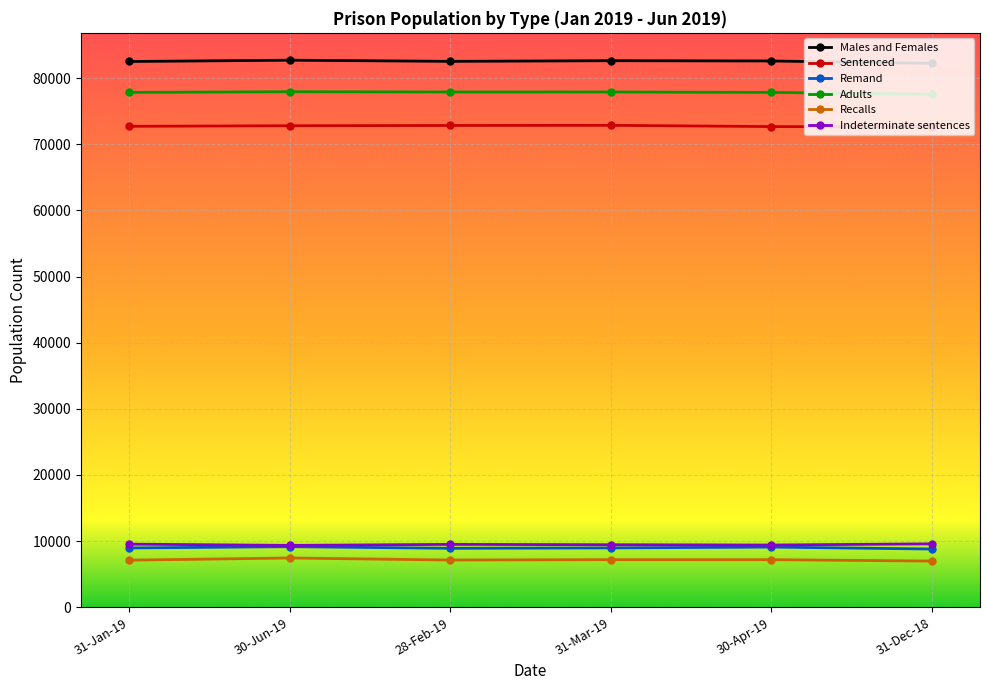

What is the smallest value displayed?

6965